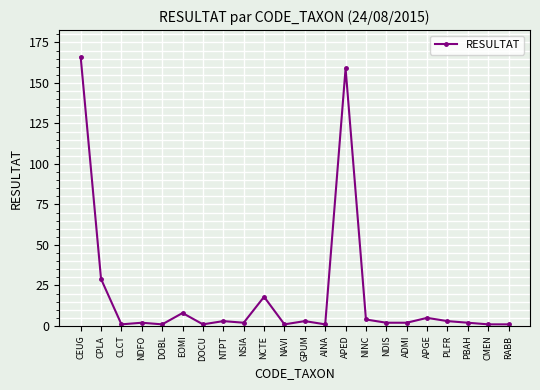

How many lines are shown in the chart?

1